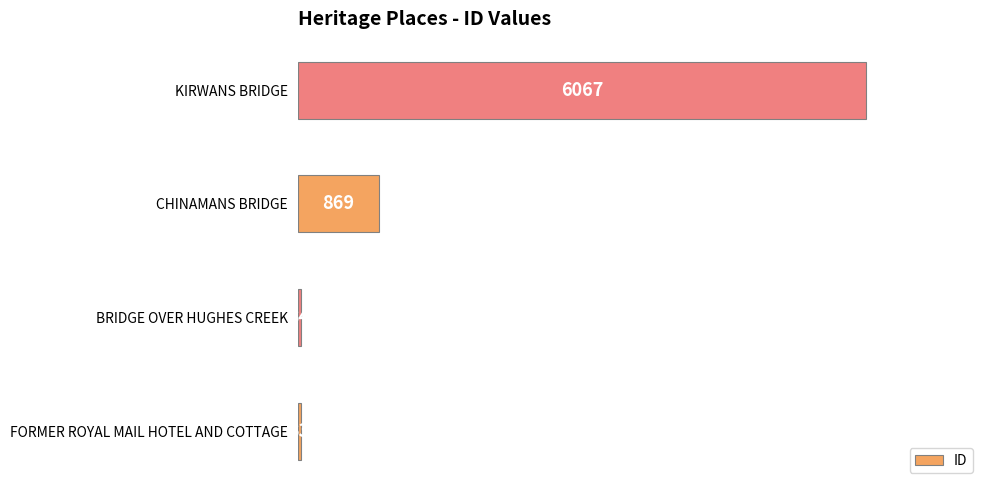

How many series are shown in this chart?

1